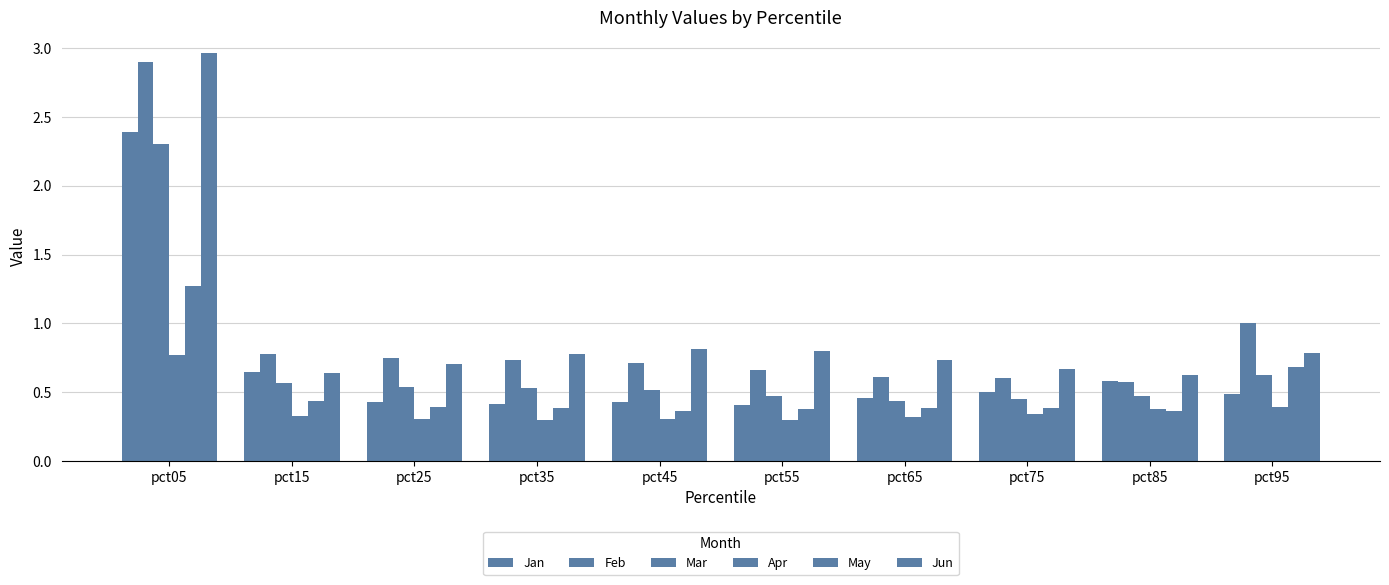

Which category has the lowest value across all series?

pct55